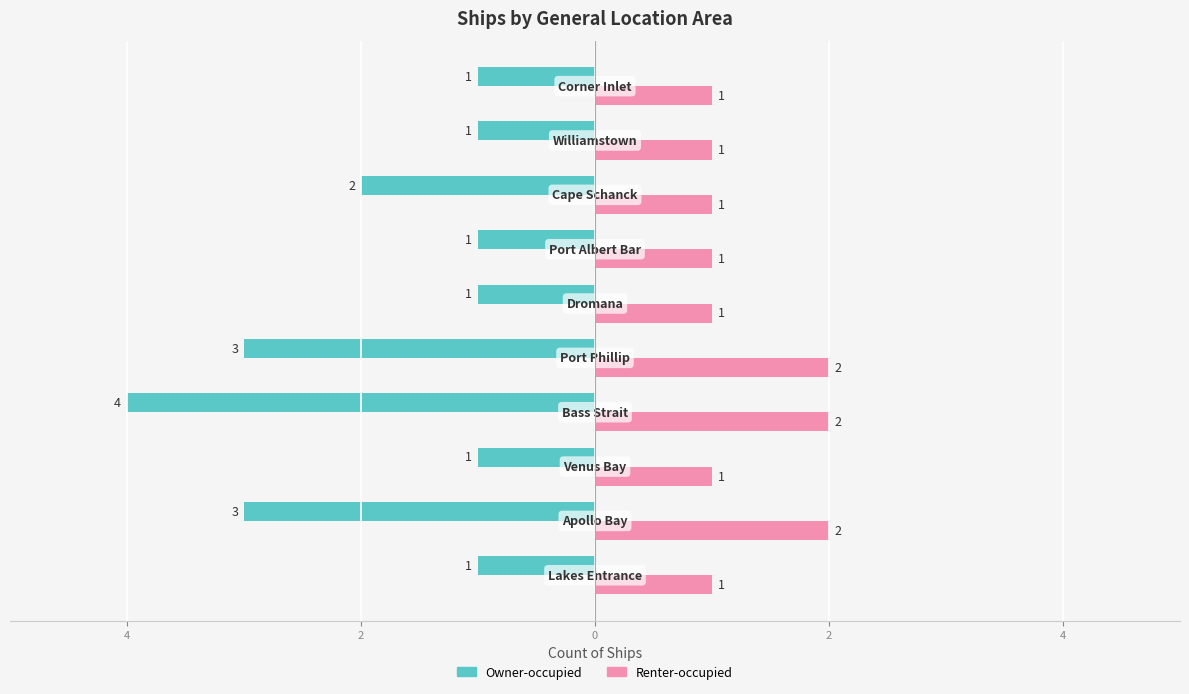

How many series are shown in this chart?

2